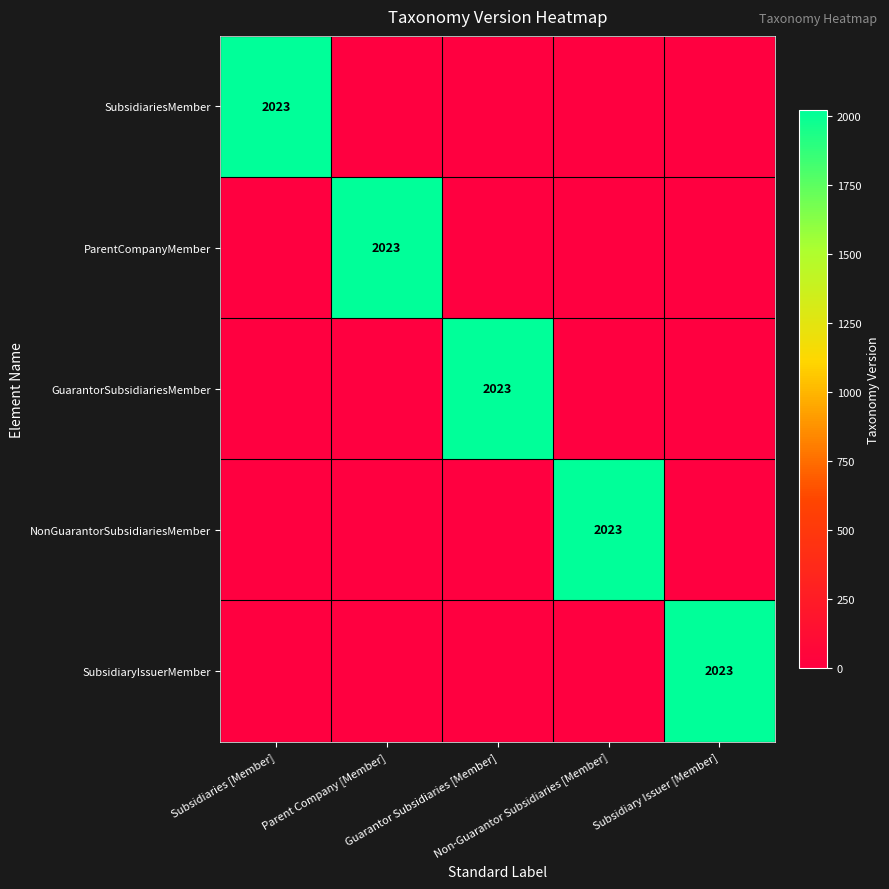

Rank the series at Parent Company [Member] from highest to lowest value.

ParentCompanyMember, SubsidiariesMember, GuarantorSubsidiariesMember, NonGuarantorSubsidiariesMember, SubsidiaryIssuerMember